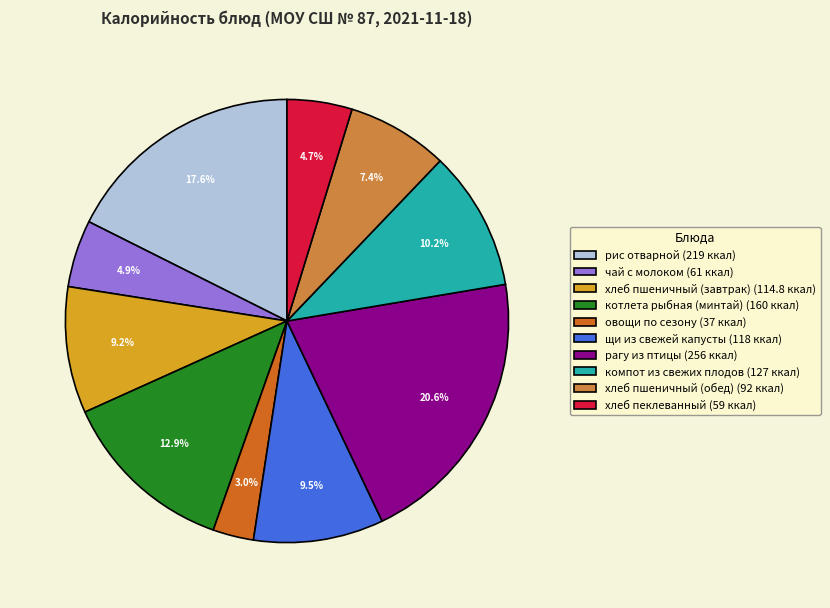

What percentage is the рагу из птицы slice, to the nearest percent?

21%